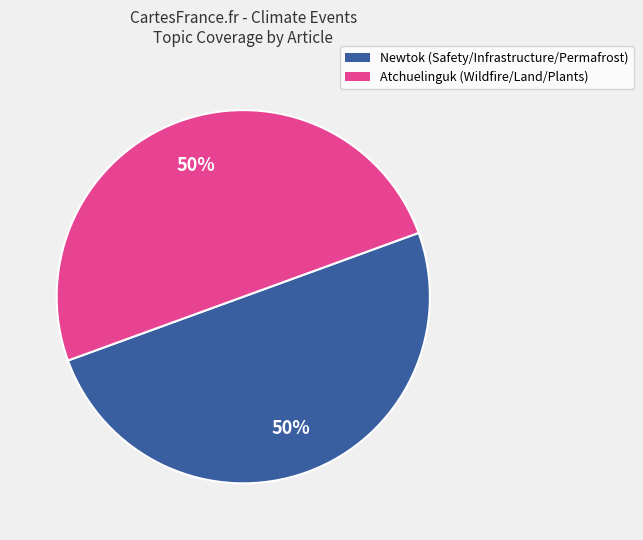

To the nearest percent, what is the combined percentage of Newtok (Safety/Infrastructure/Permafrost) and Atchuelinguk (Wildfire/Land/Plants)?

100%